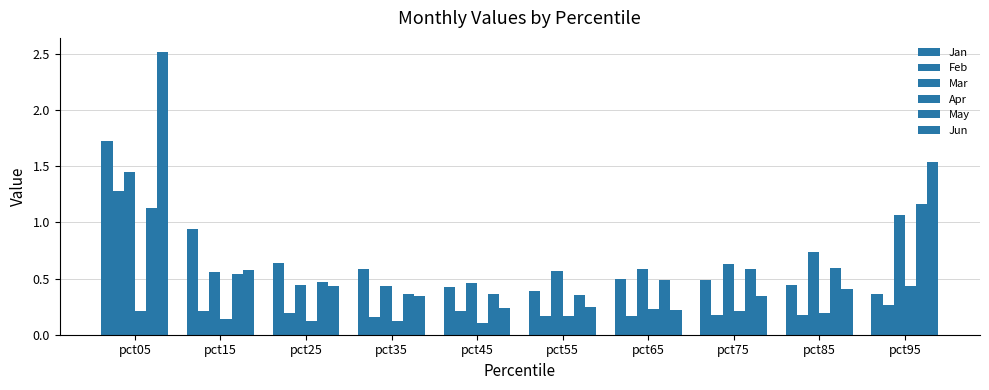

How many Feb values are between 0 and 1?

9